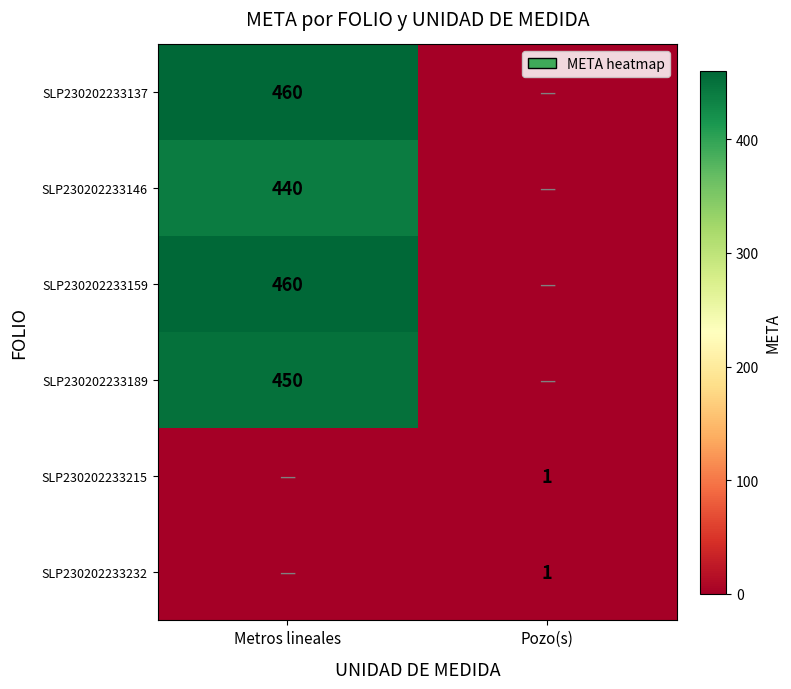

At which category is the sum across all series the highest?

Metros lineales